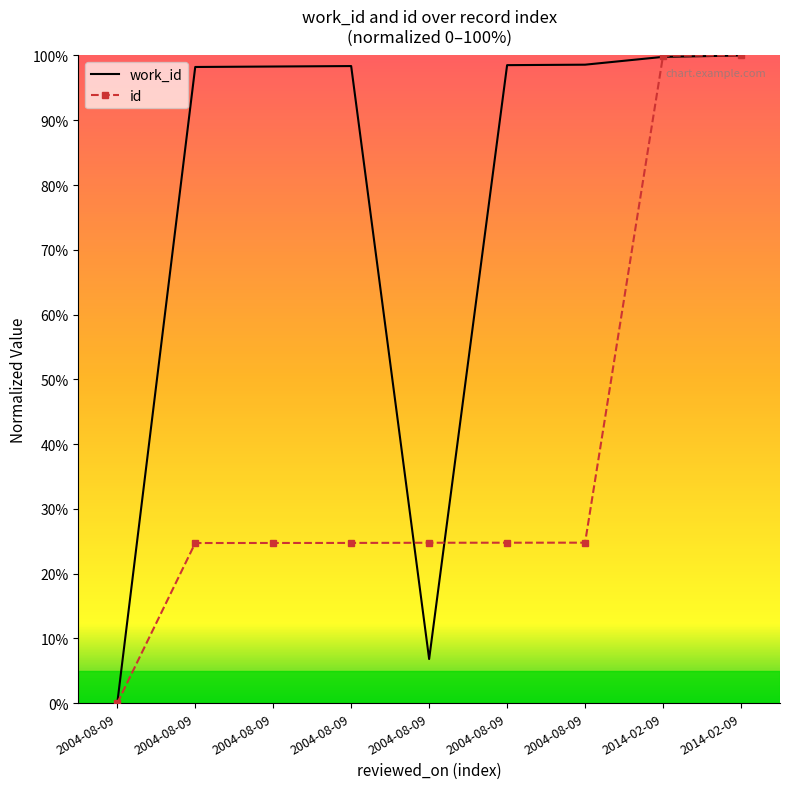

Reading left to right, transcribe all the data shown in this chart.

work_id: 0.0	98.2	98.3	98.4	6.8	98.5	98.6	99.8	100.0
id: 0.0	24.7	24.7	24.7	24.8	24.8	24.8	100.0	100.0